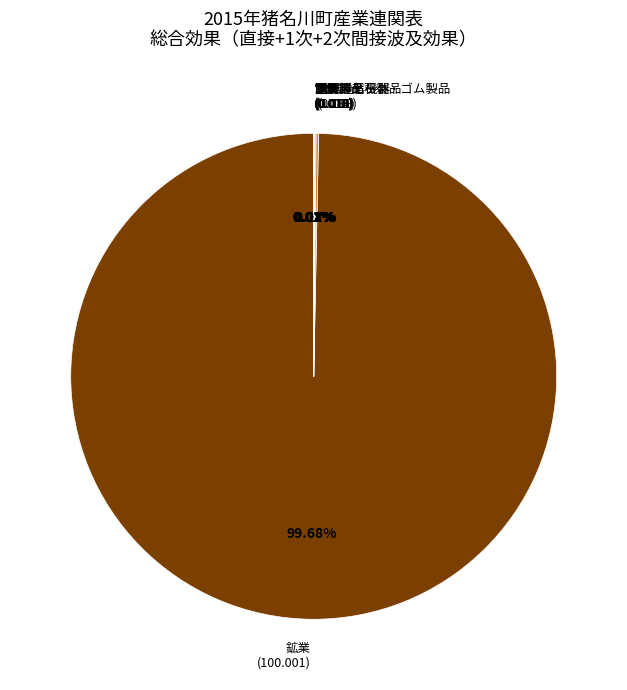

Is there a majority slice in this chart?

Yes